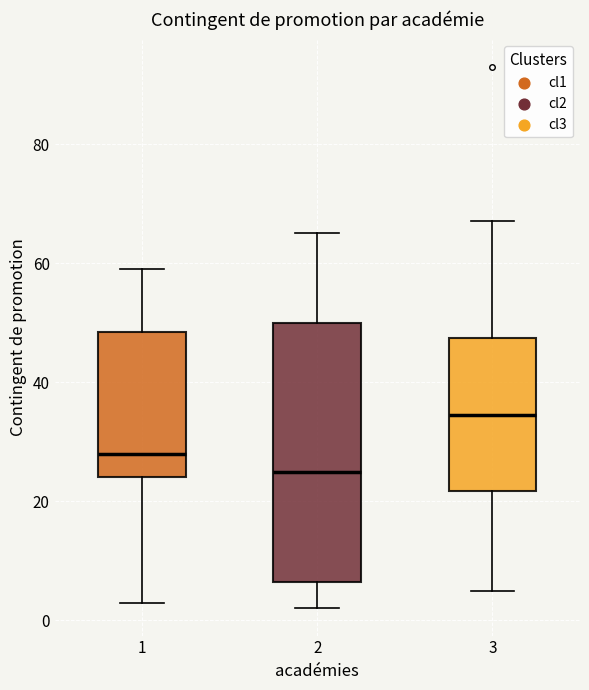

Comparing the boxes themselves (not the whiskers), which one is the tallest?

2